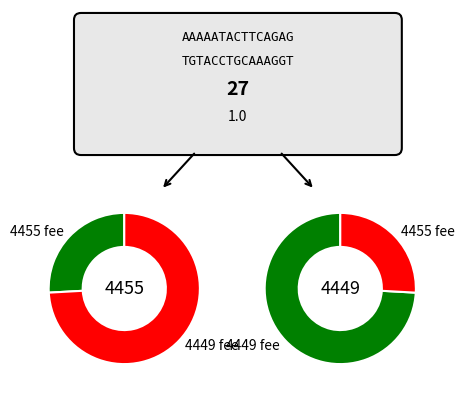

Between 4455 and 4449, which series saw the biggest shift?

4449